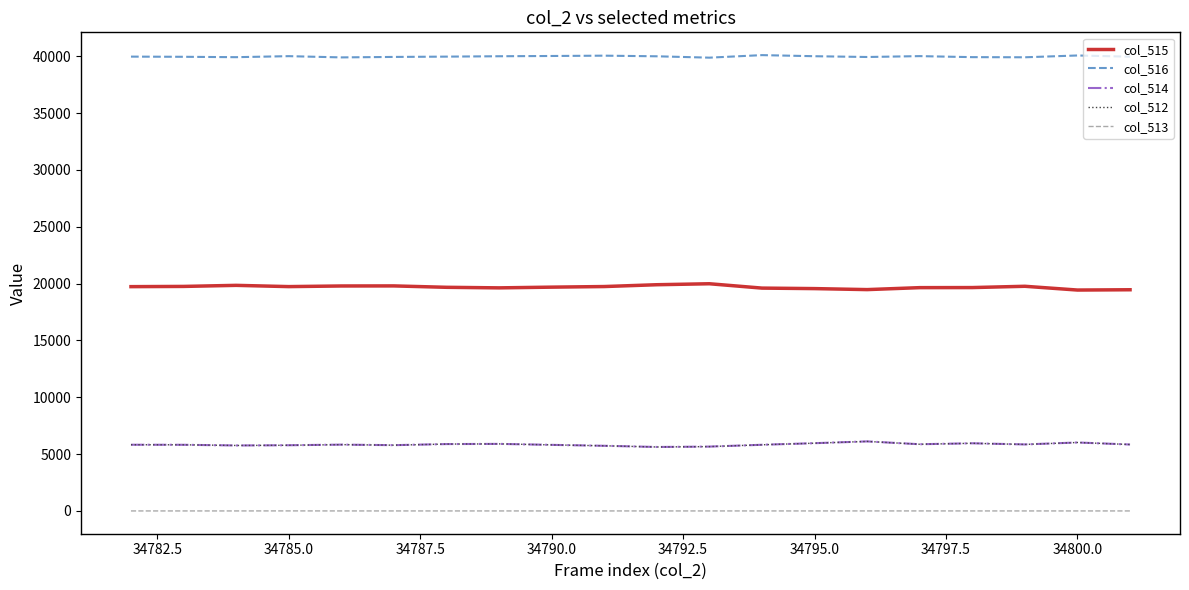

What is the maximum value for col_514?

6118